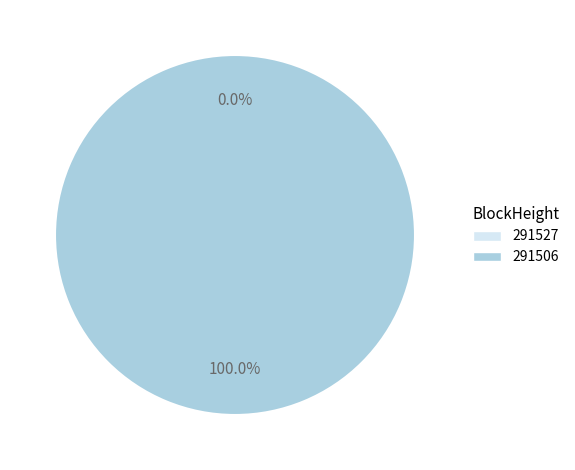

How many slices are in this pie chart?

2